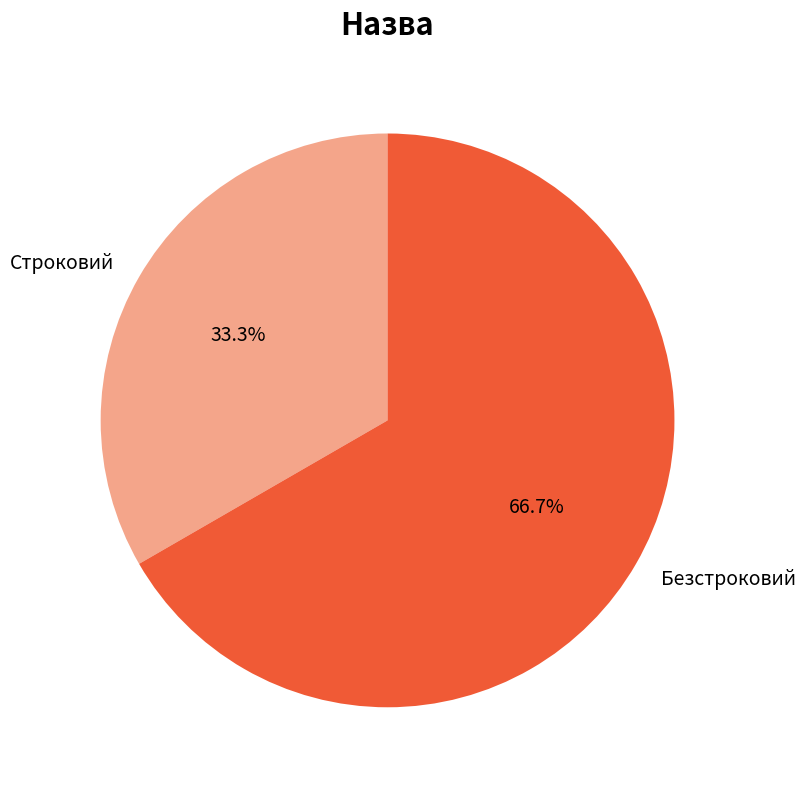

To the nearest percent, what is the average slice percentage?

50%